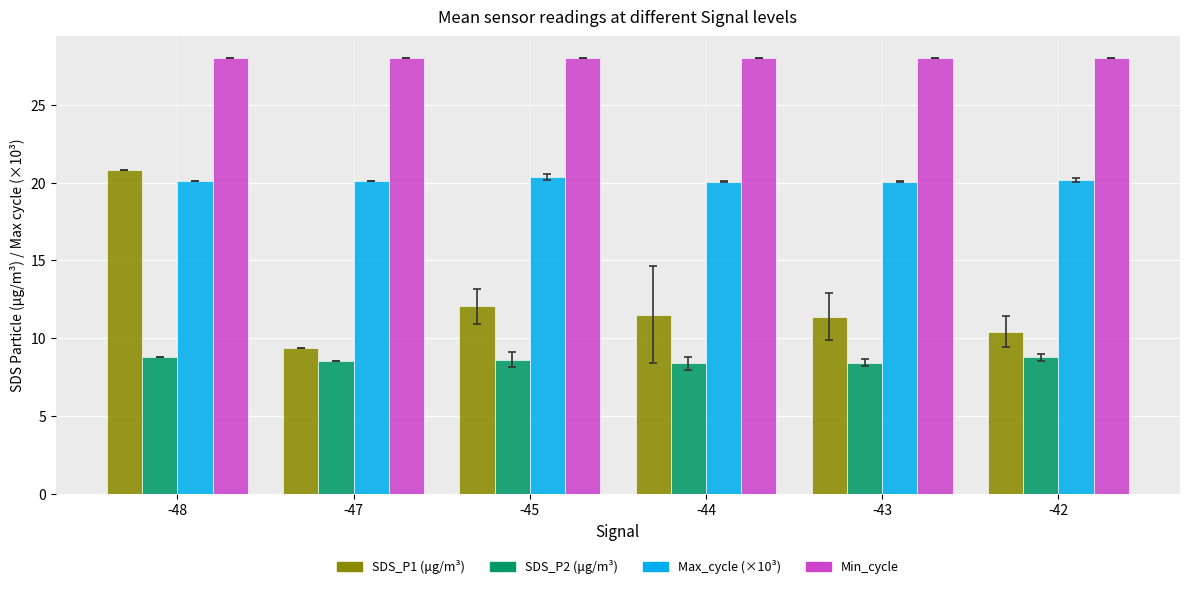

What is the spread (max minus min) of values at -45?

19.4